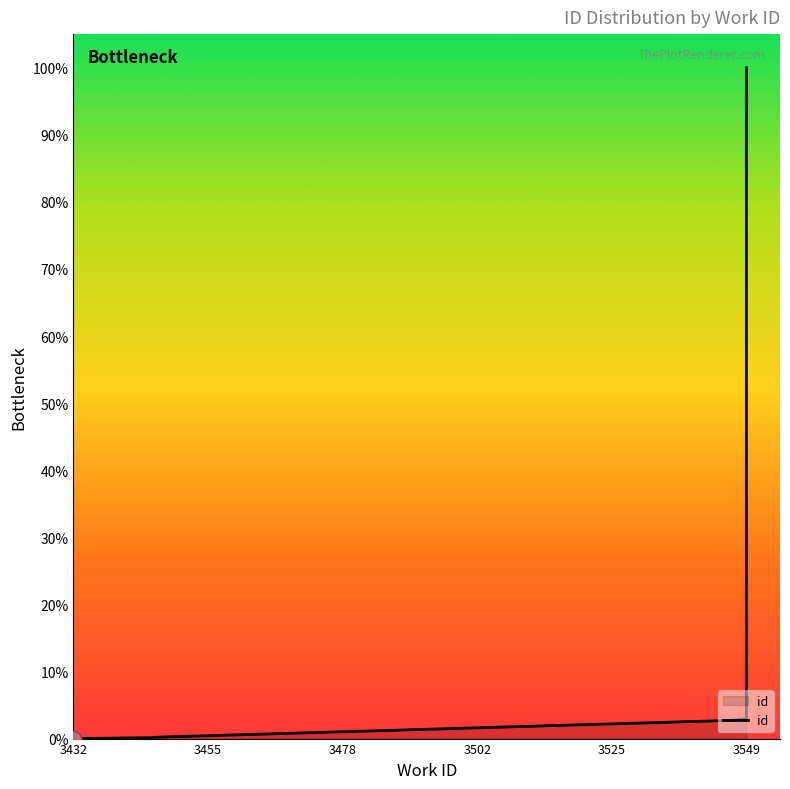

Reading left to right, transcribe all the data shown in this chart.

3432=0.0	3446=0.1	3446=0.2	3448=0.3	3449=0.3	3546=2.7	3548=2.9	3549=2.9	3549=3.0	3549=100.0